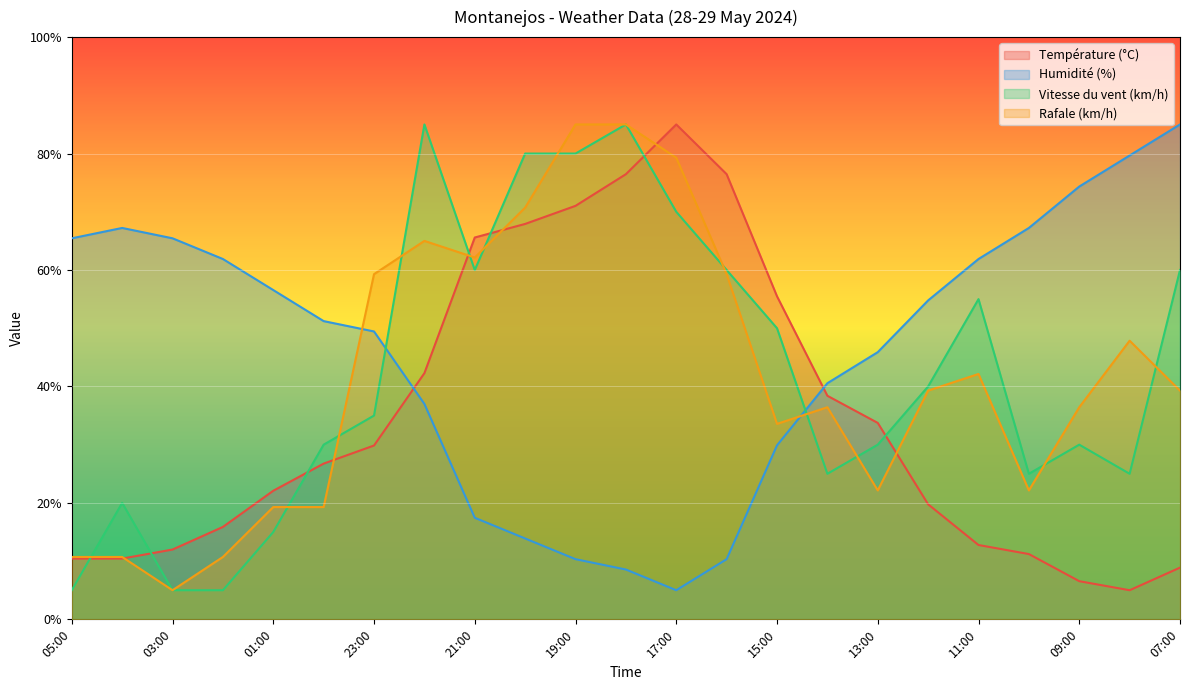

What is the sum of the Humidité (%) values at 12:00 and 05:00?

120.2